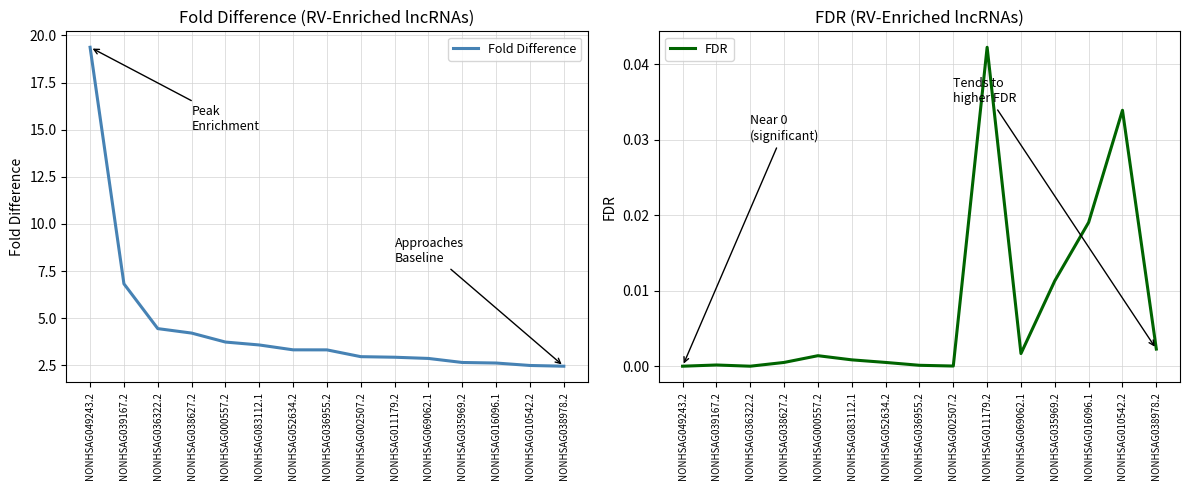

What is the label of the 15th point from the left?

NONHSAG038978.2